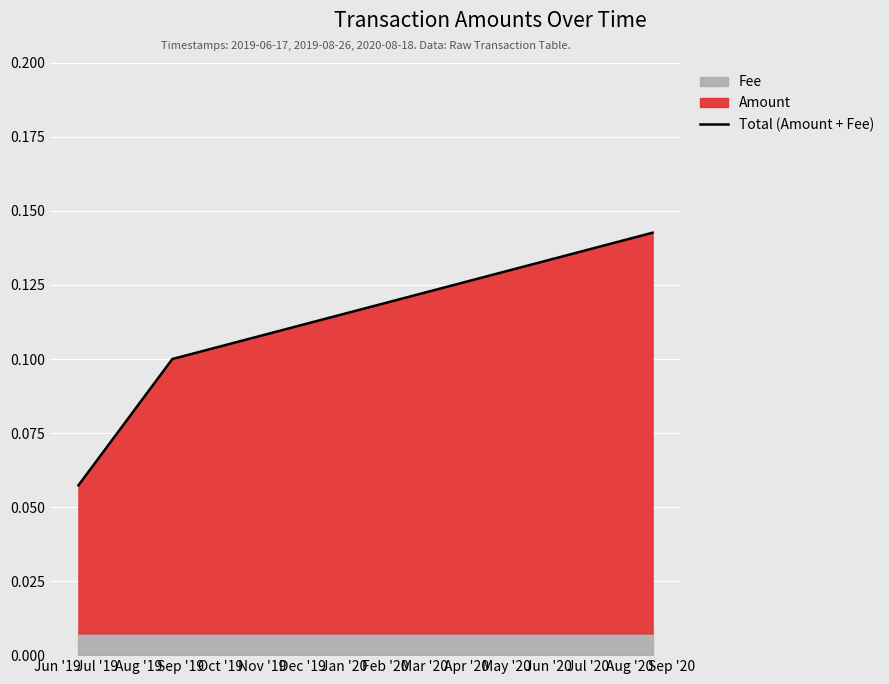

Reading left to right, extract all data points from this chart.

0.1	0.1	0.1